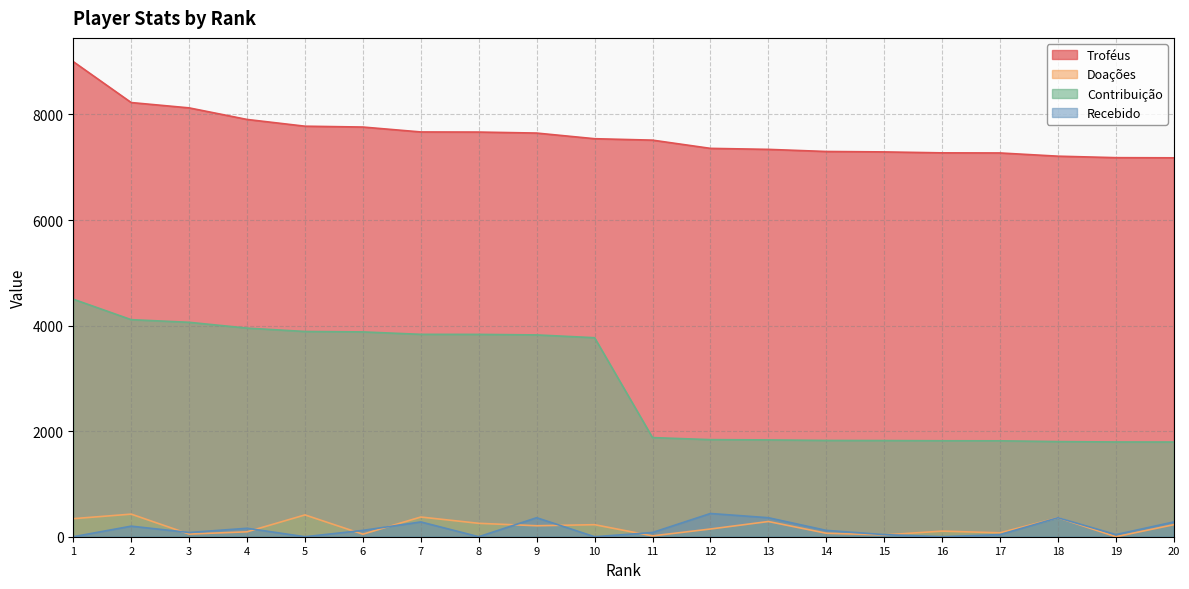

Which series has the widest spread of values?

Contribuição